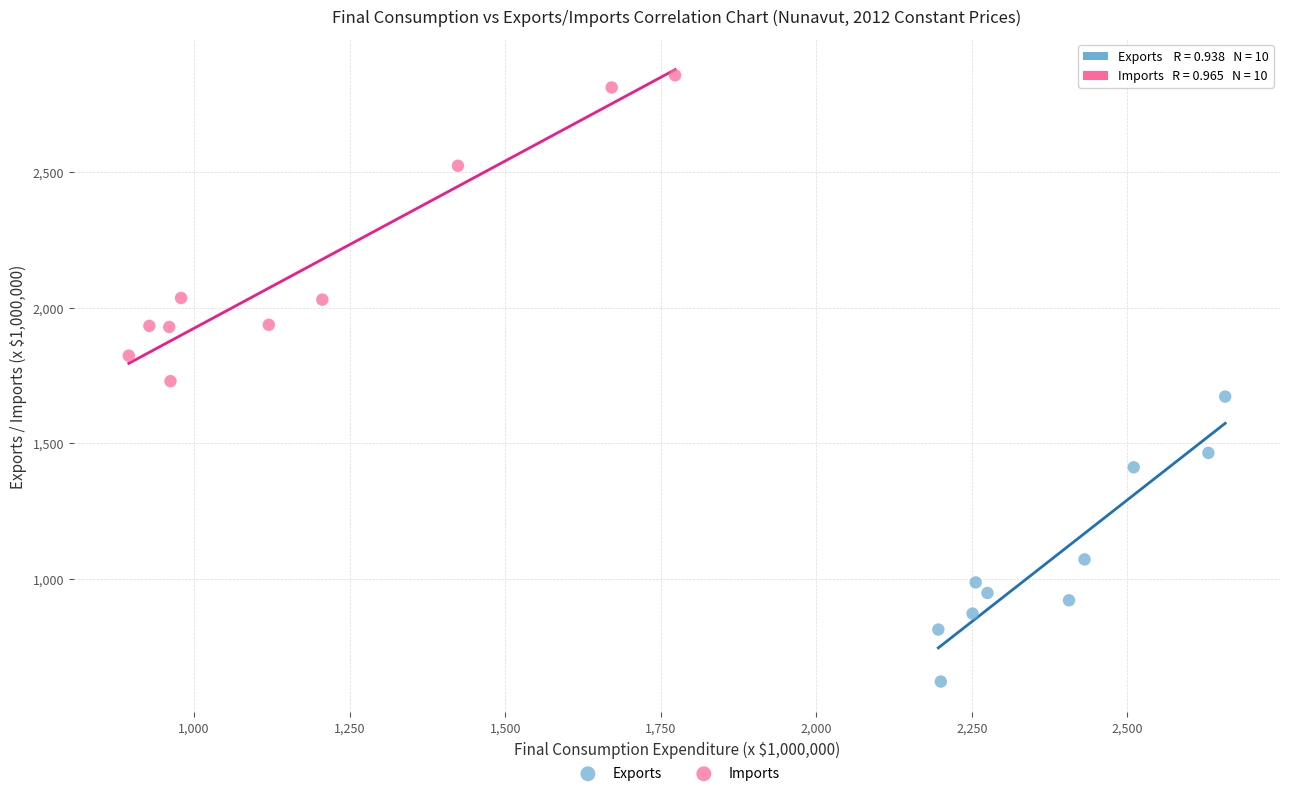

Which series contains the highest Y value?

Imports